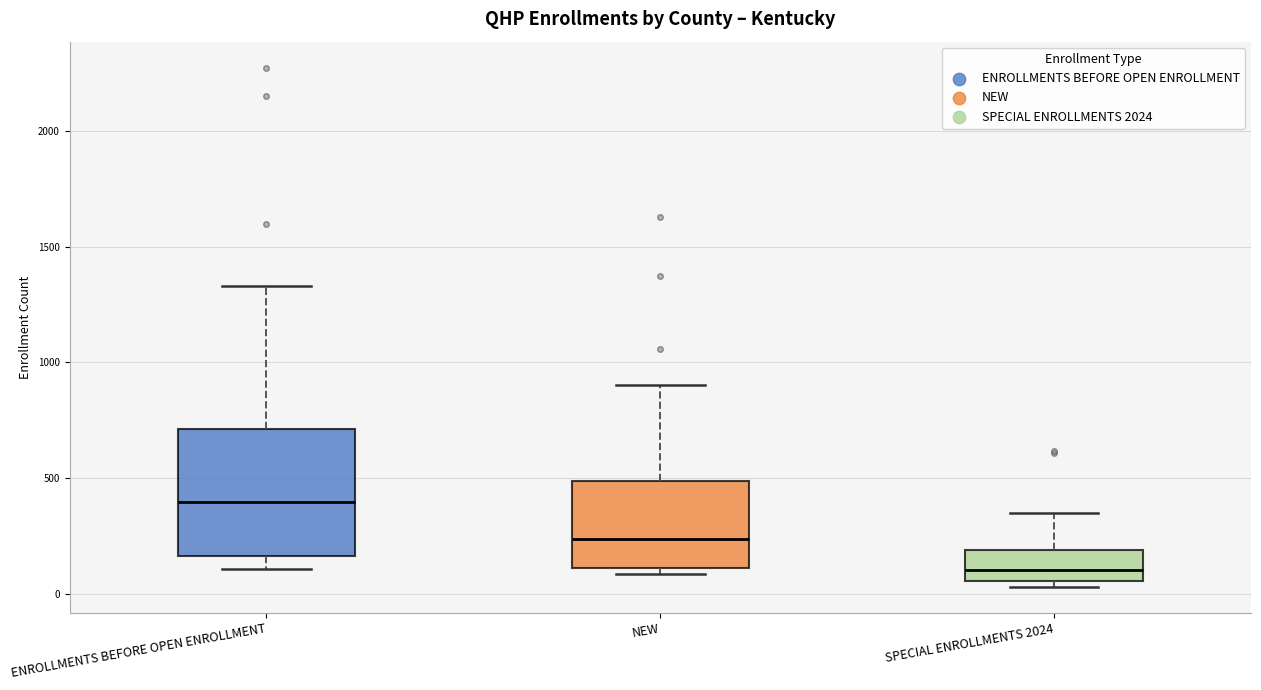

Reading left to right, read every box against the y-axis: the position of its median line, the range the box covers, and the ends of its whiskers. The values are not printed on the chart, so give them approximately, as read against the axis.

ENROLLMENTS BEFORE OPEN ENROLLMENT: median 400, box 150 to 700, whiskers 100 to 1350
NEW: median 250, box 100 to 500, whiskers 100 (just below the box's lower edge) to 900
SPECIAL ENROLLMENTS 2024: median 100, box 50 to 200, whiskers 50 (just below the box's lower edge) to 350